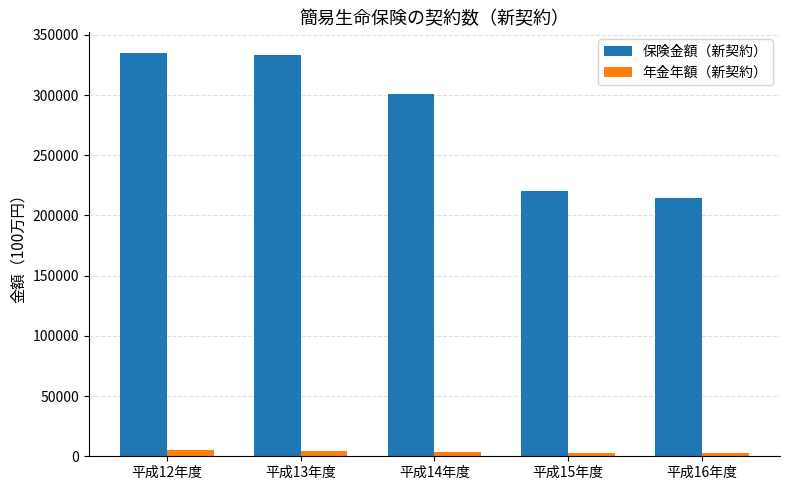

Which series has the largest total across all categories?

保険金額（新契約）